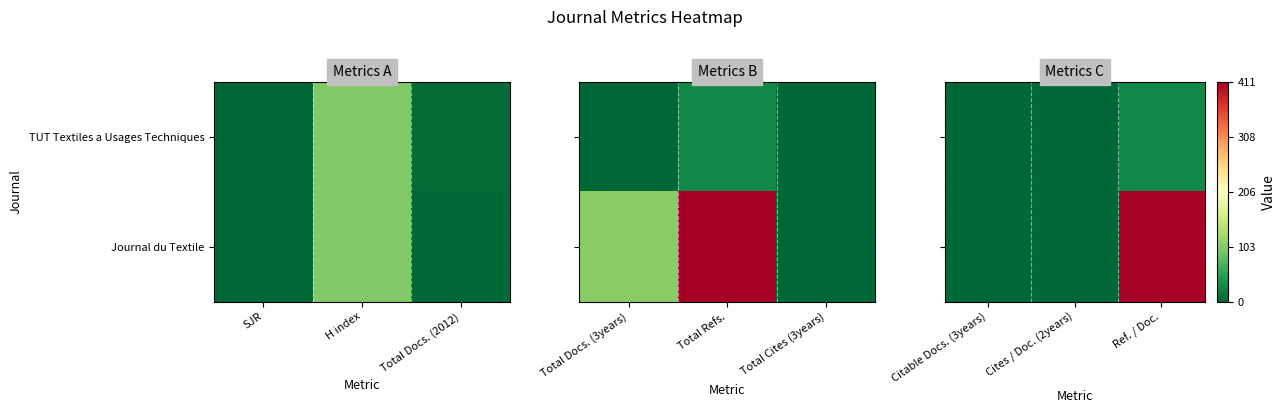

Is the value of TUT Textiles a Usages Techniques at Cites / Doc. (2years) greater than the value of Journal du Textile at Cites / Doc. (2years)?

No